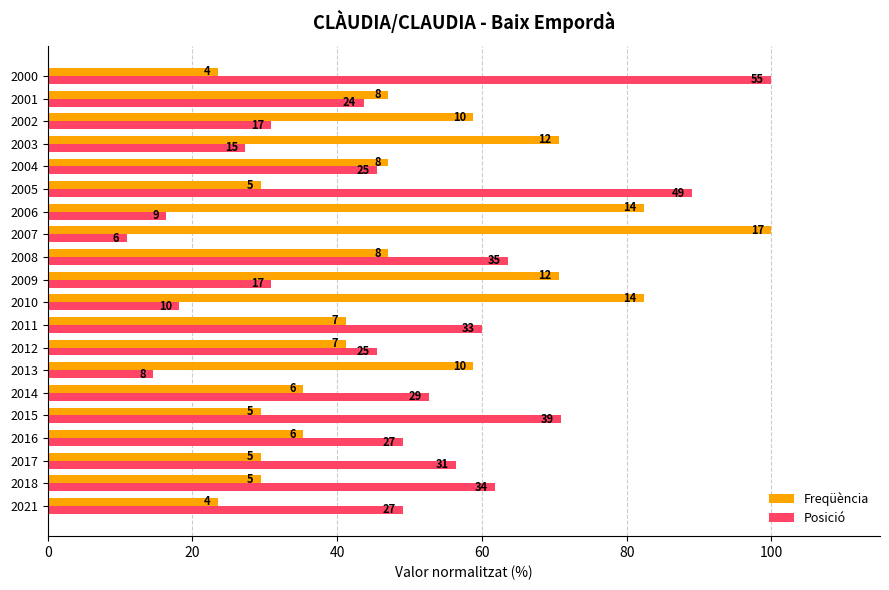

What are all the series names shown in the legend?

Freqüència, Posició